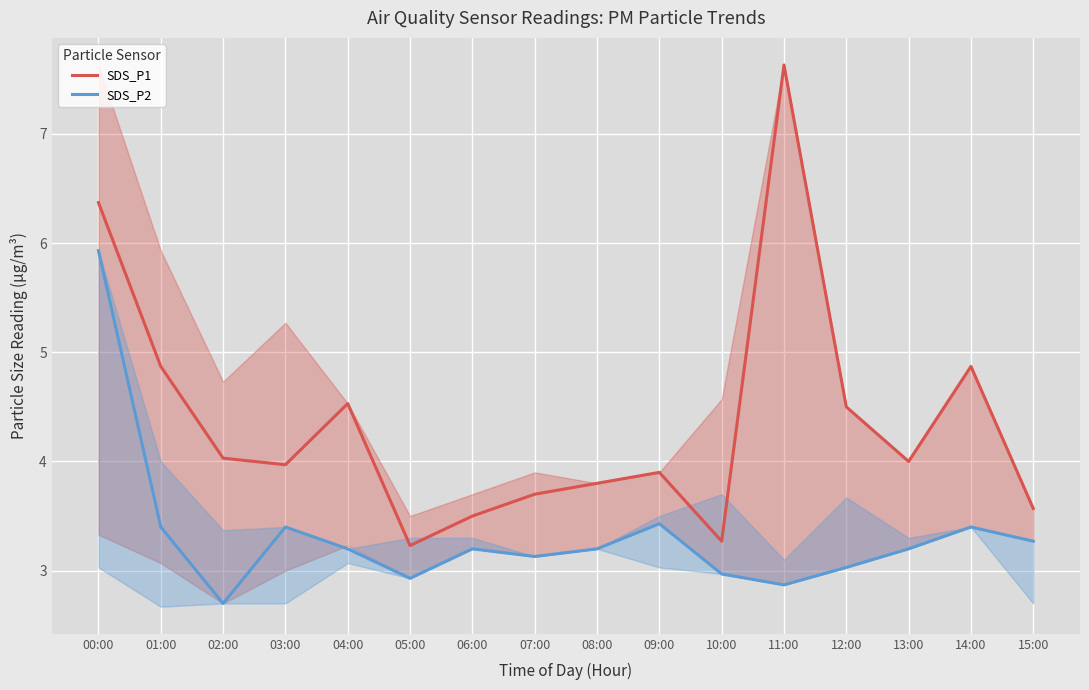

Which category has the lowest value in the SDS_P1 series?

05:00